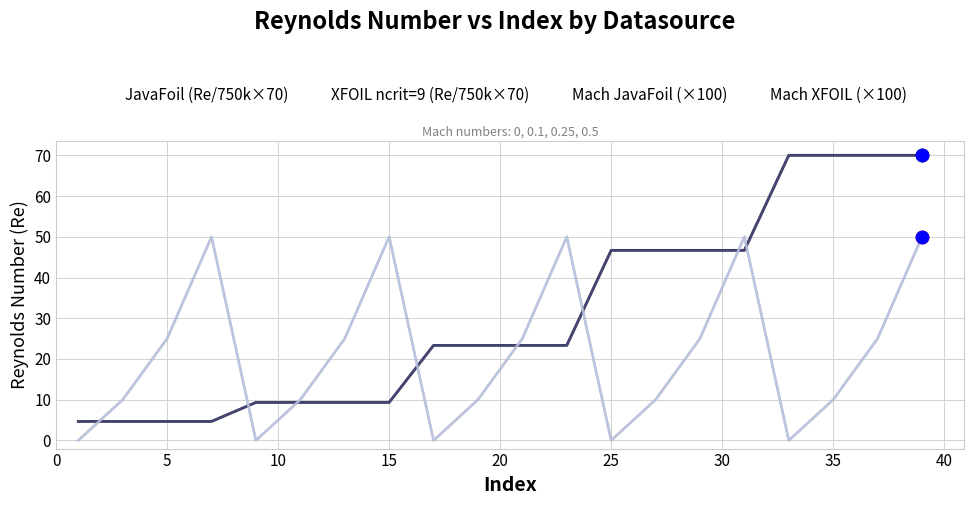

Is this an area chart (filled region under the line)?

No